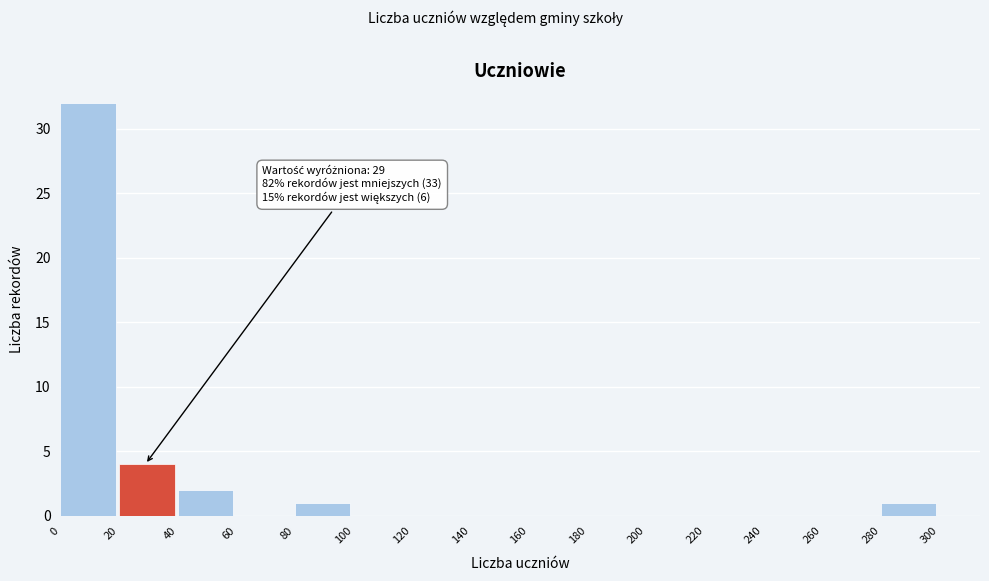

Which range on the x-axis has the tallest bar?

0 to 20